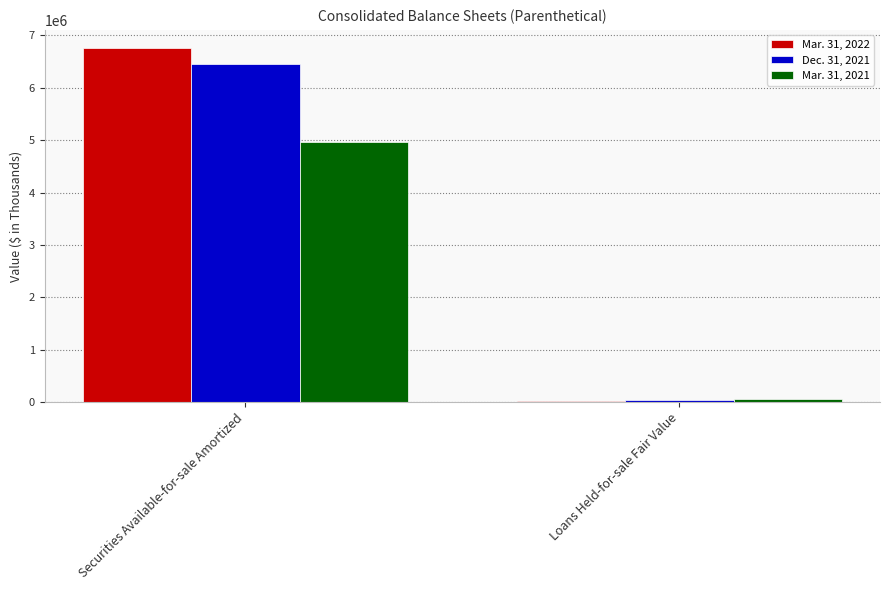

Between Securities Available-for-sale Amortized and Loans Held-for-sale Fair Value, which series saw the biggest shift?

Mar. 31, 2022